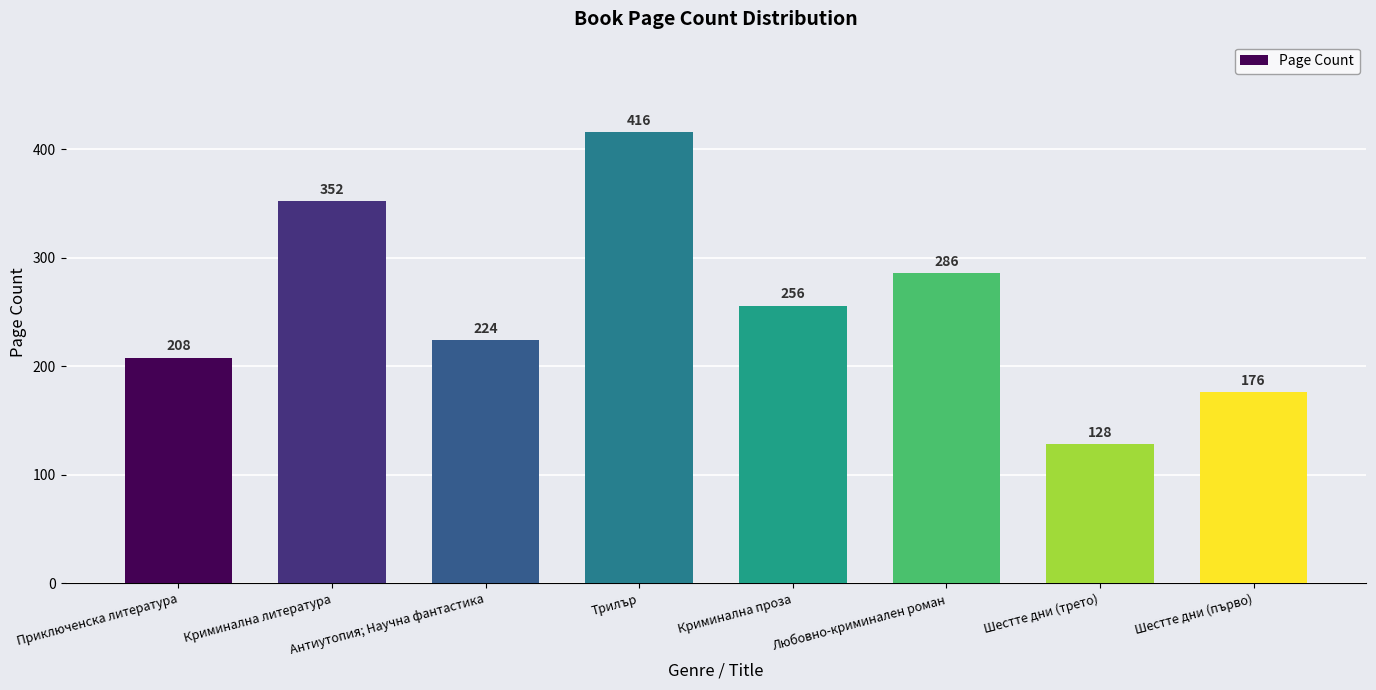

What is the average value?

256